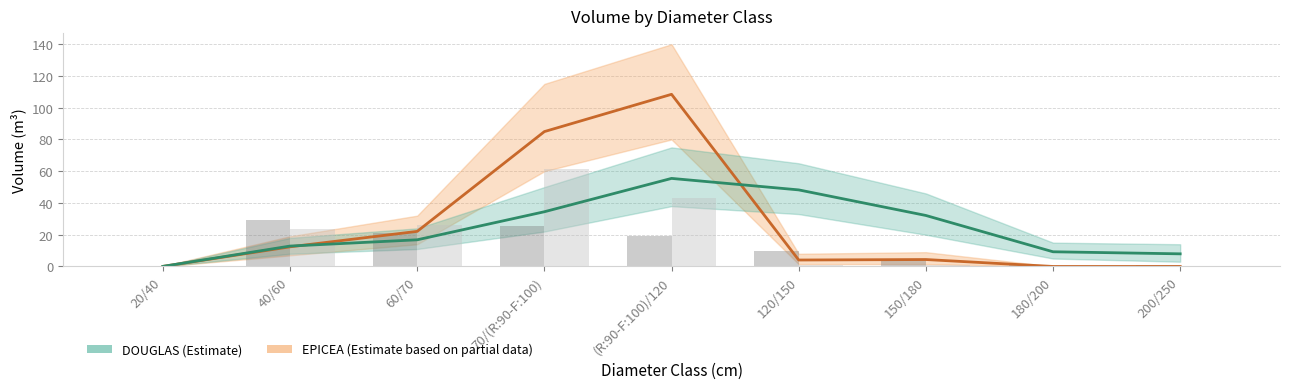

Are the bars horizontal?

No